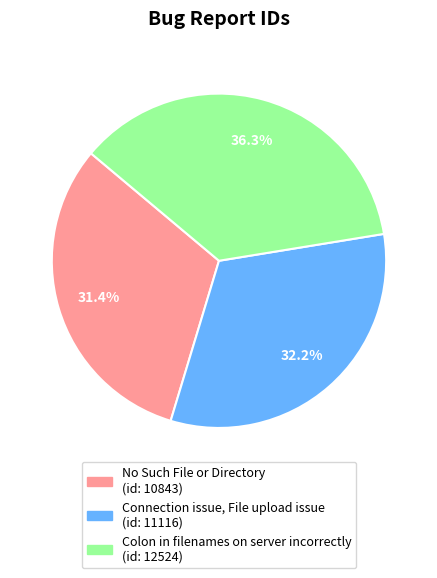

To the nearest percent, what percentage of the pie is Colon in filenames on server incorrectly?

36%